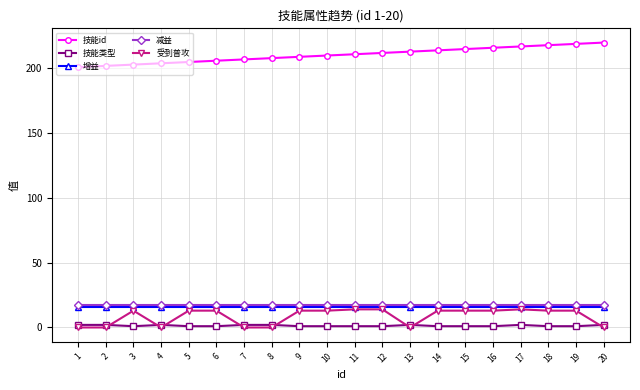

True or false: 增益 and 受到普攻 cross at least once.

False